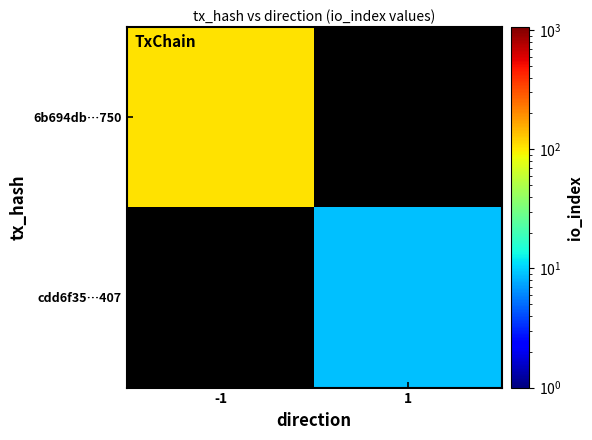

Reading left to right, extract all data points from this chart.

6b694db…750: -1=106	1=0
cdd6f35…407: -1=0	1=9